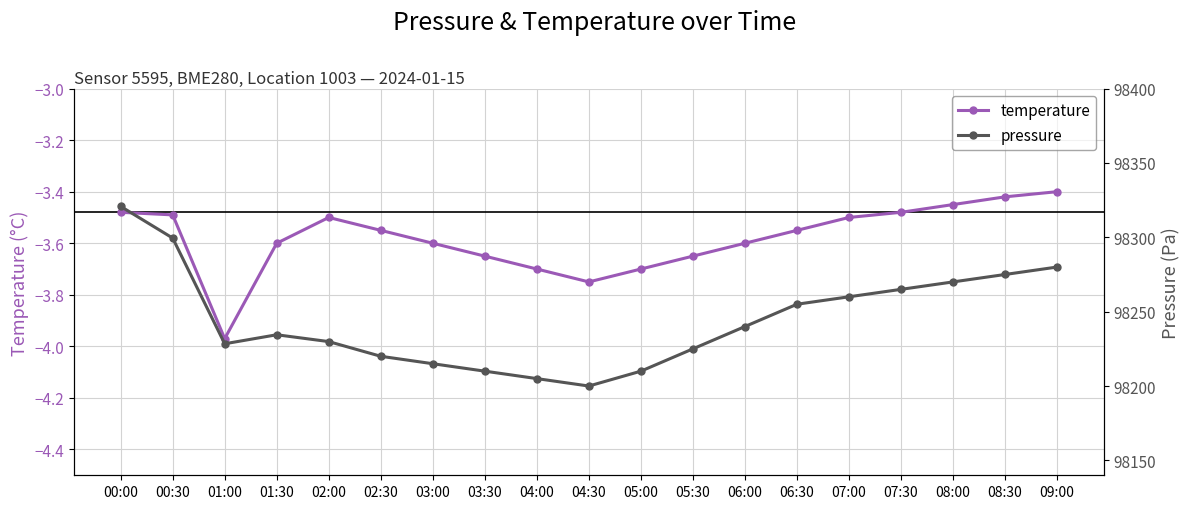

What is the label of the 6th point from the right?

06:30